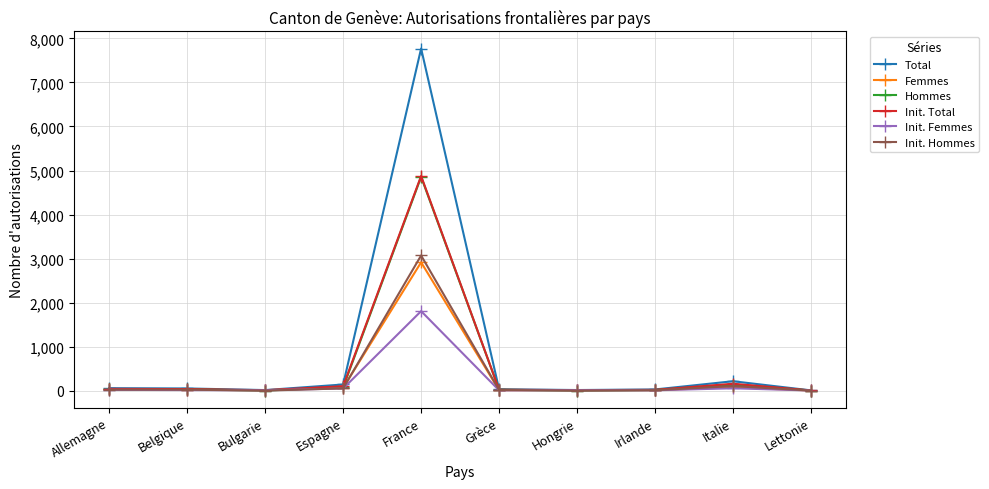

What is the label of the 5th point from the right?

Grèce